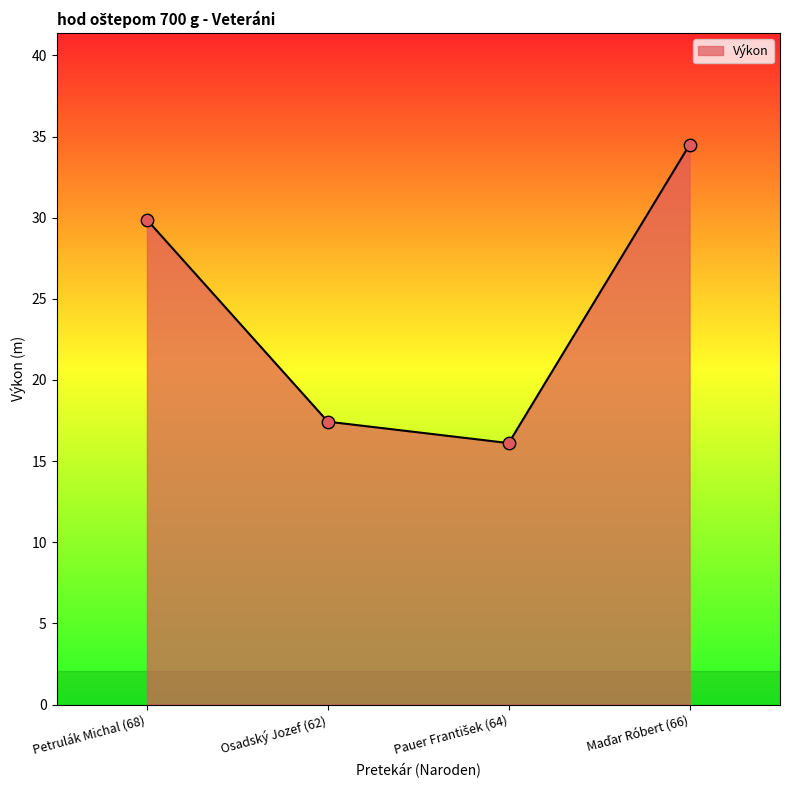

Approximately how many times larger is the value at Petrulák Michal (68) compared to Osadský Jozef (62)?

1.7